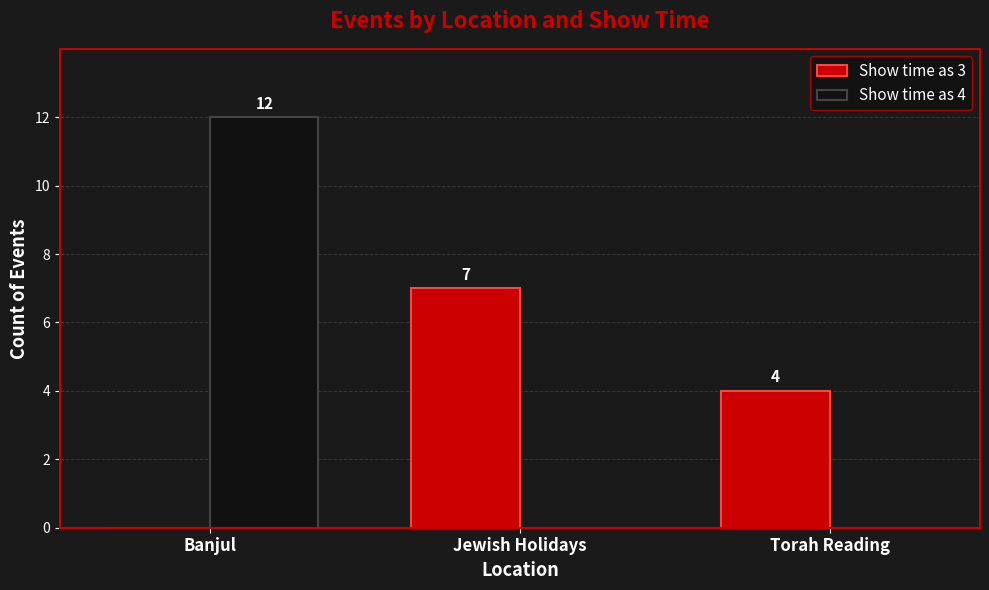

How many positive values does the Show time as 3 series have?

2